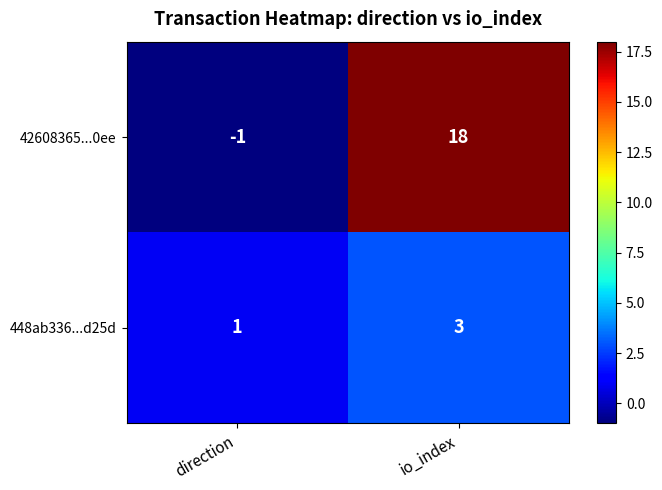

What is the difference between the highest and lowest values at io_index?

15